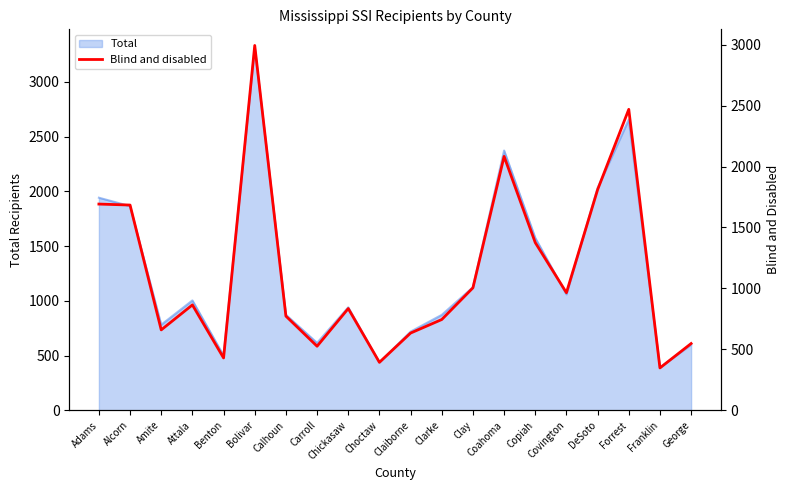

What is the approximate value of Total at George?

600